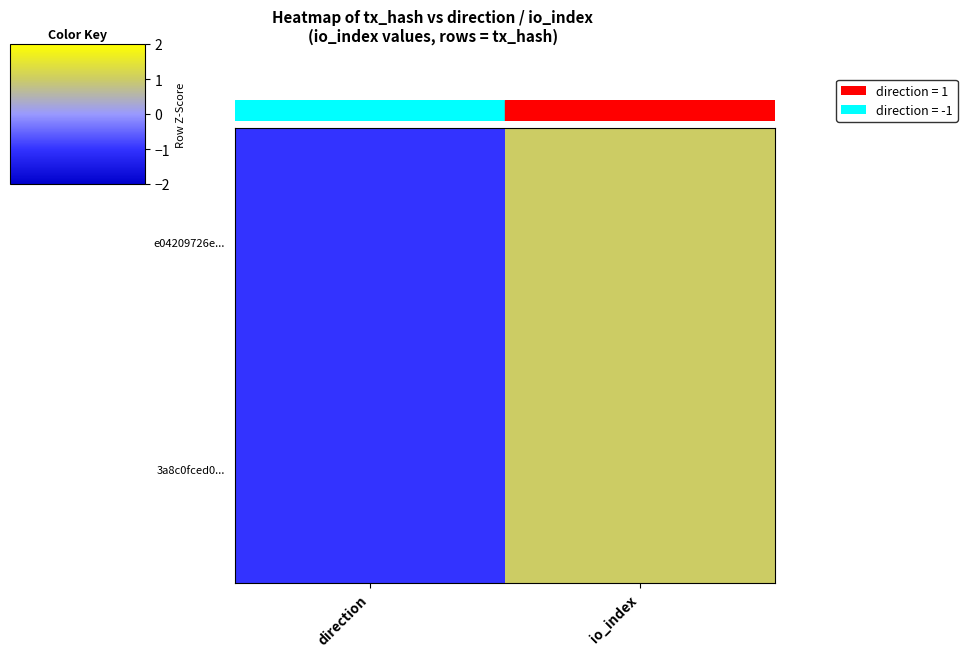

List the series in order of their peak value, lowest first.

e04209726e..., 3a8c0fced0...